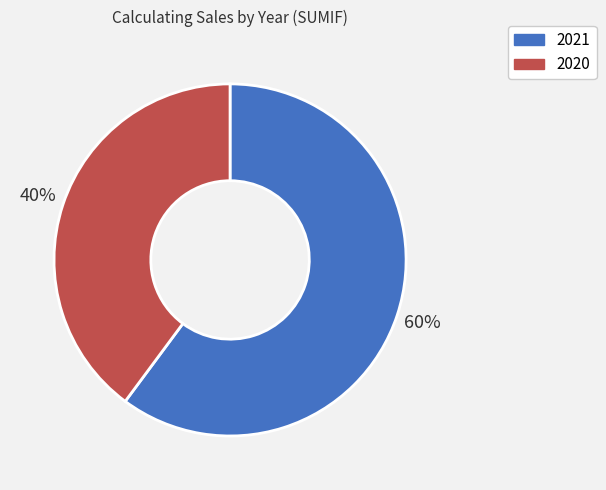

Rank the categories by value from highest to lowest.

2021, 2020